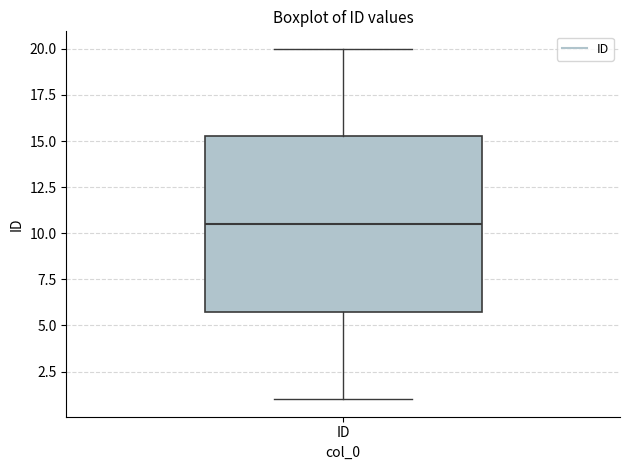

Transcribe this box plot: give where the median line is, the range the box spans, and where the two whiskers end, as read against the y-axis. The values are not printed on the chart, so give them approximately, as read against the axis.

median 10.5, box 6.0 to 15.5, whiskers 1.0 to 20.0